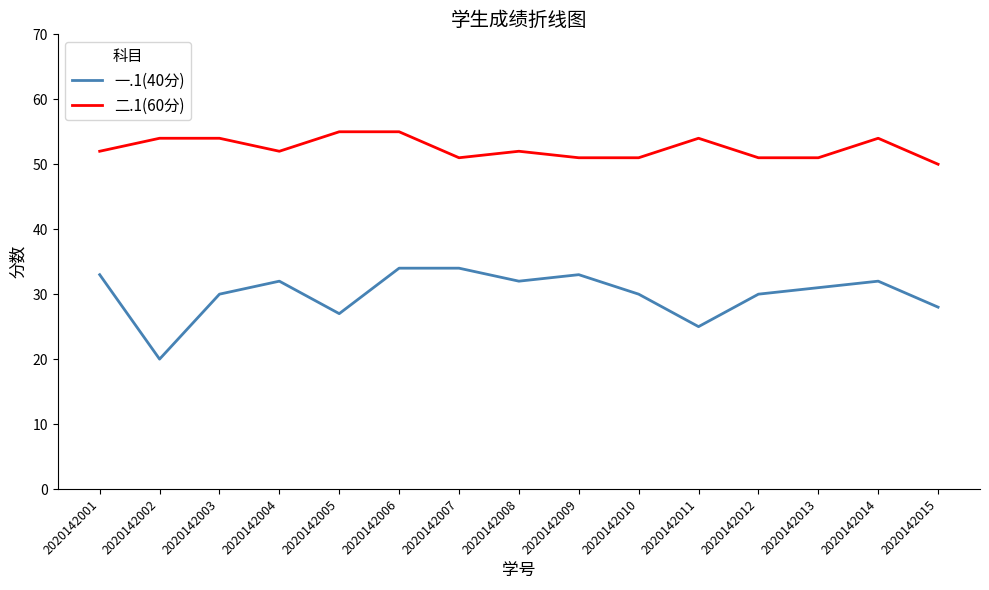

Which series has the largest total across all categories?

二.1(60分)